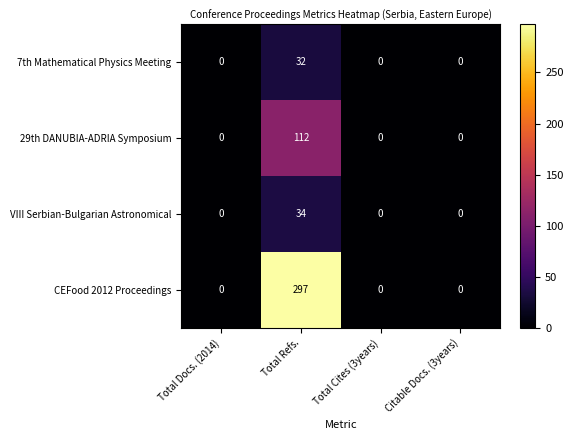

What is the spread (max minus min) of values at Total Refs.?

265